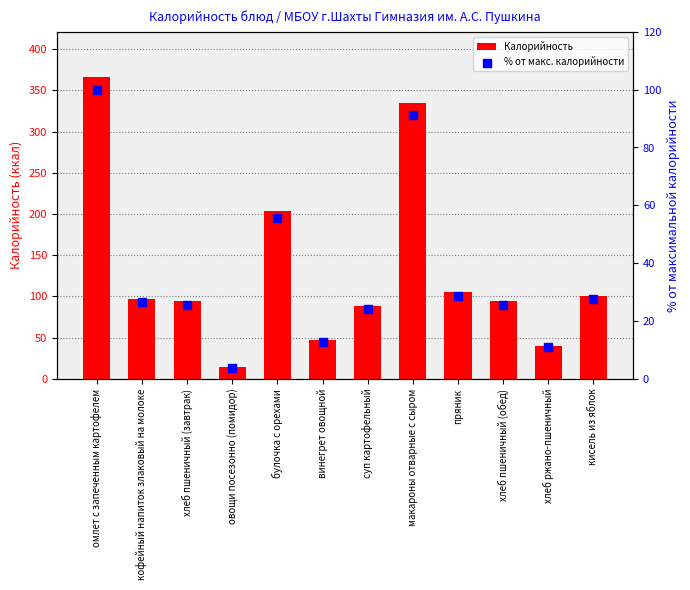

What is the total value across all series at макароны отварные с сыром?

425.3